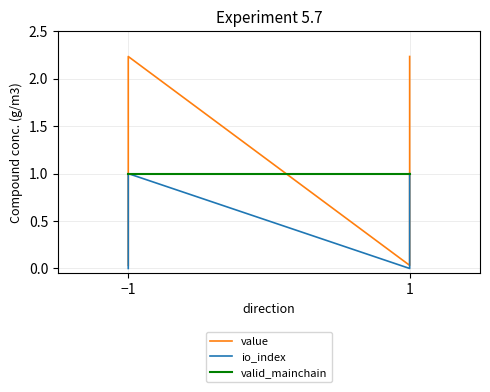

List the series in order of their overall mean, highest first.

value, valid_mainchain, io_index